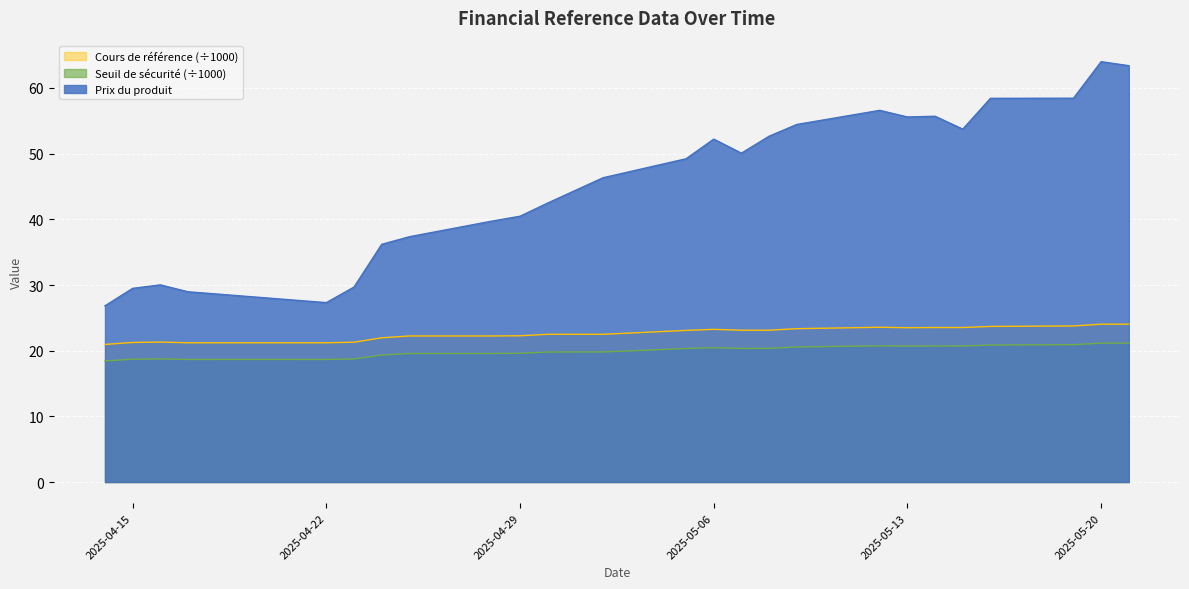

What is the sum of the Cours de reference (x0.001) values at 2025-05-12 and 2025-04-28?

45.8